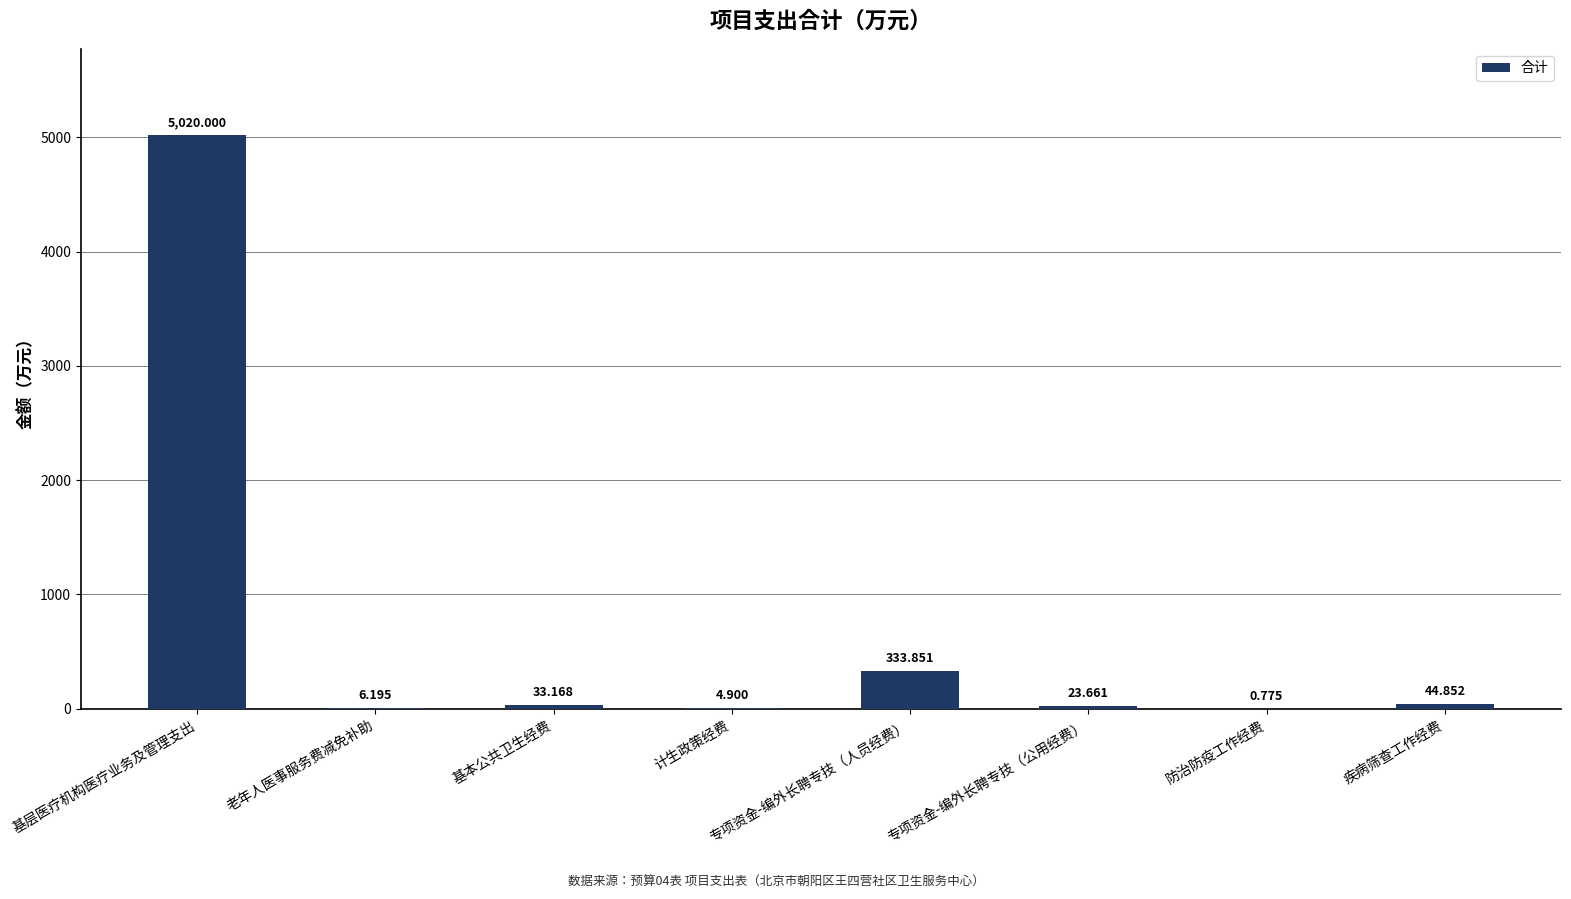

What is the difference between the values at 防治防疫工作经费 and 专项资金-编外长聘专技（公用经费）?

22.9